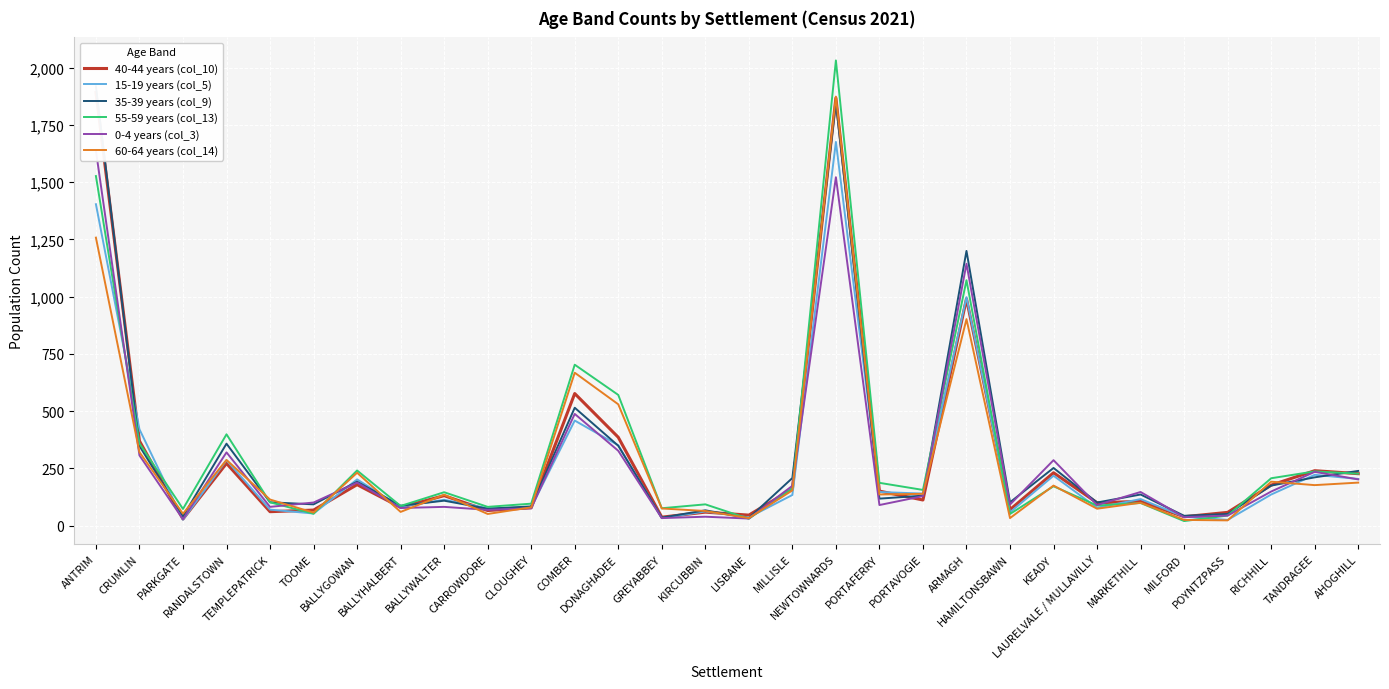

True or false: 55-59 years (col_13) and 40-44 years (col_10) cross at least once.

True